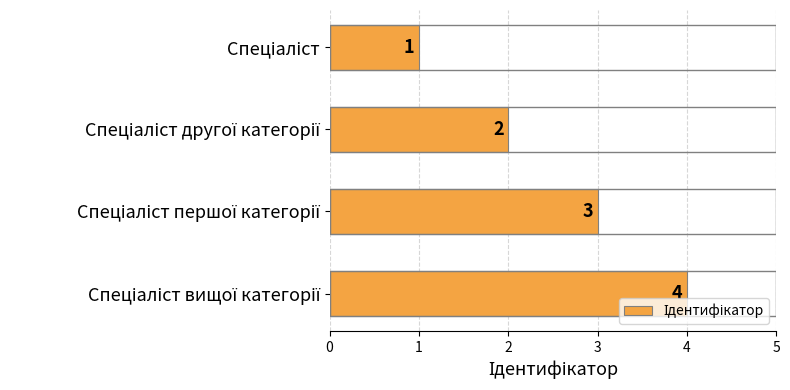

Are the bars grouped side by side (vs. stacked)?

No